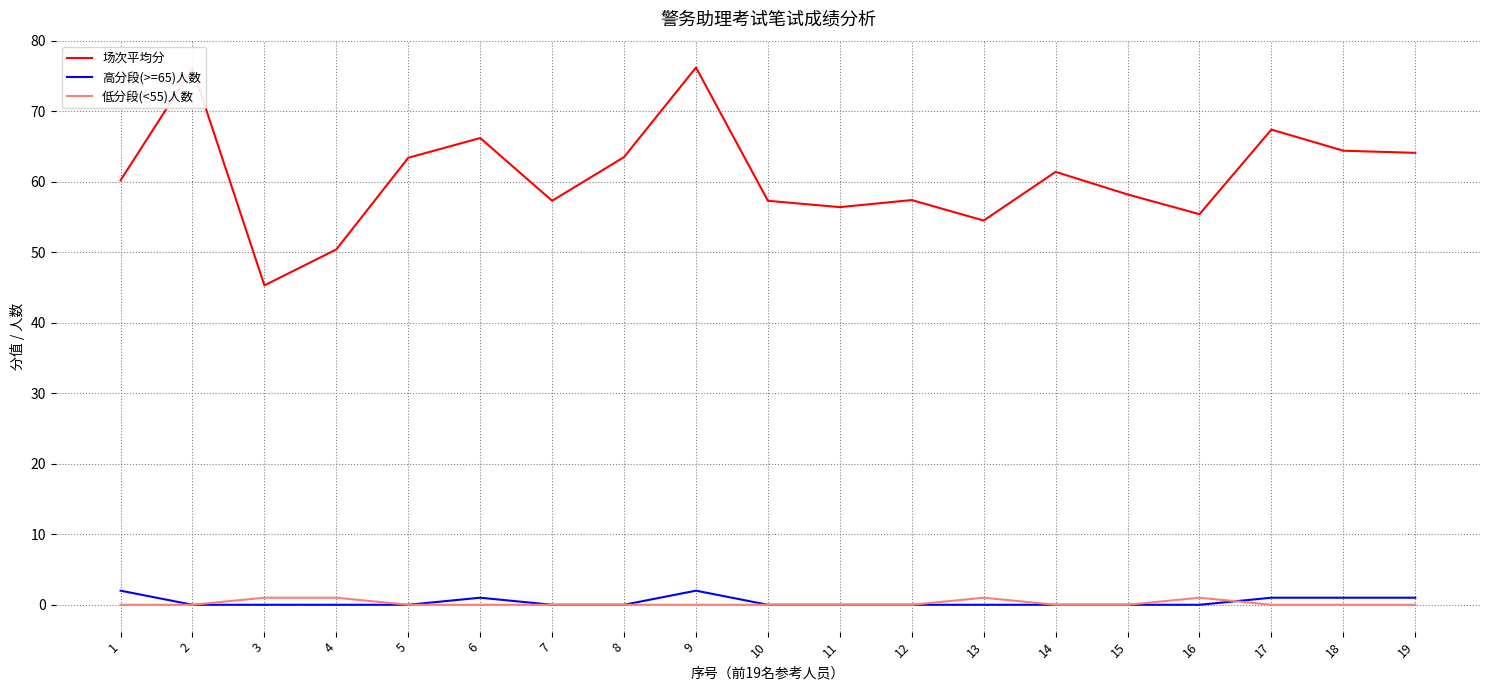

What is the spread (max minus min) of values at 11?

56.4